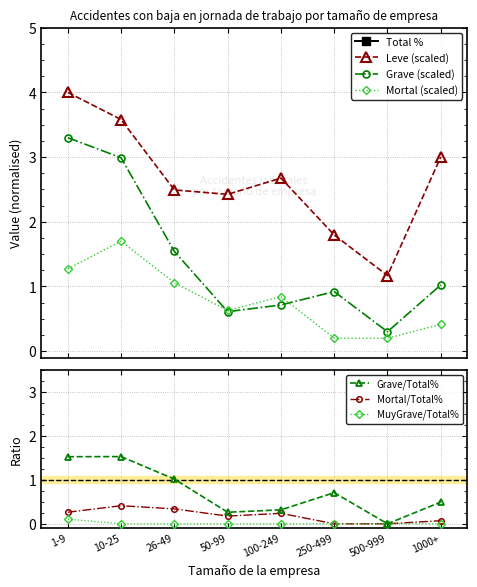

What is the sum of all Mortal values?

6.3